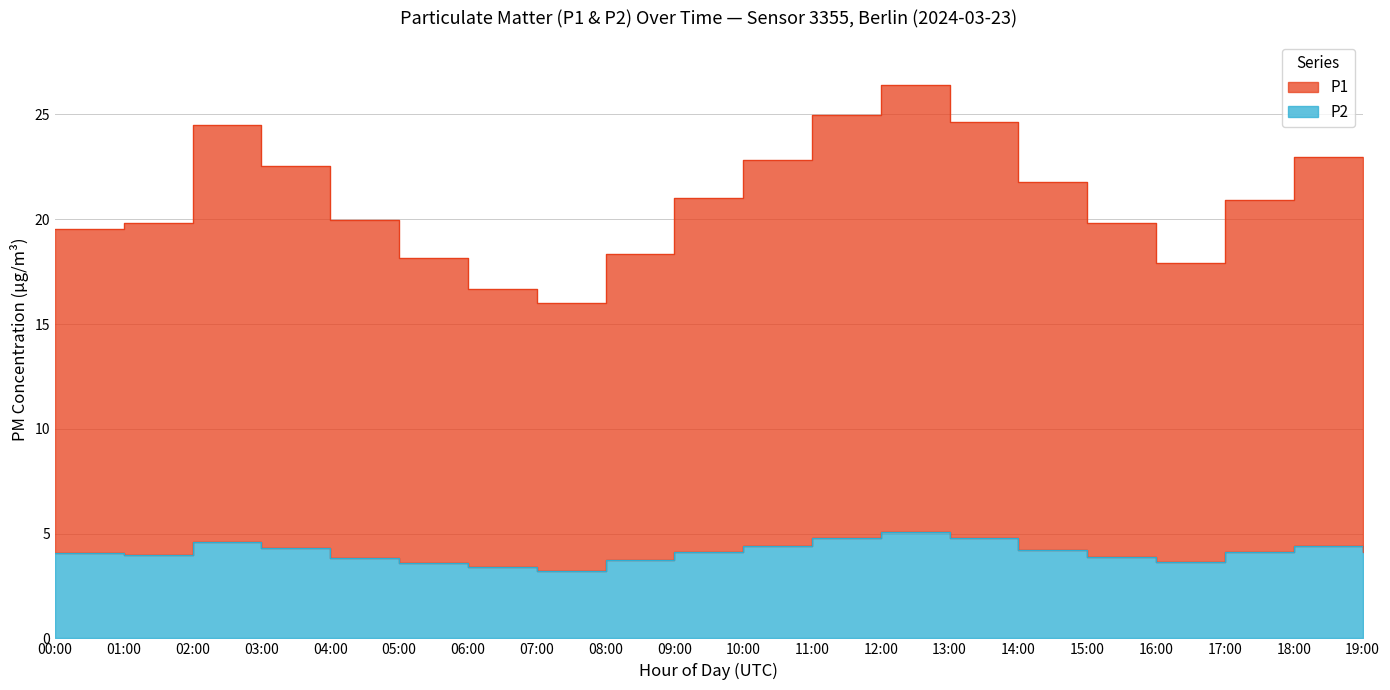

Where is the first local minimum for P1?

07:00